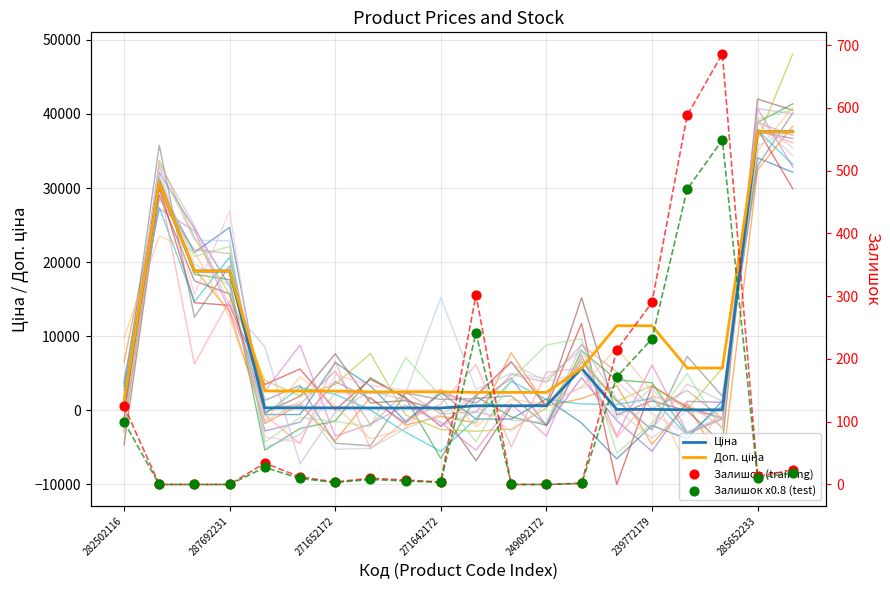

At which category is the sum across all series the highest?

19